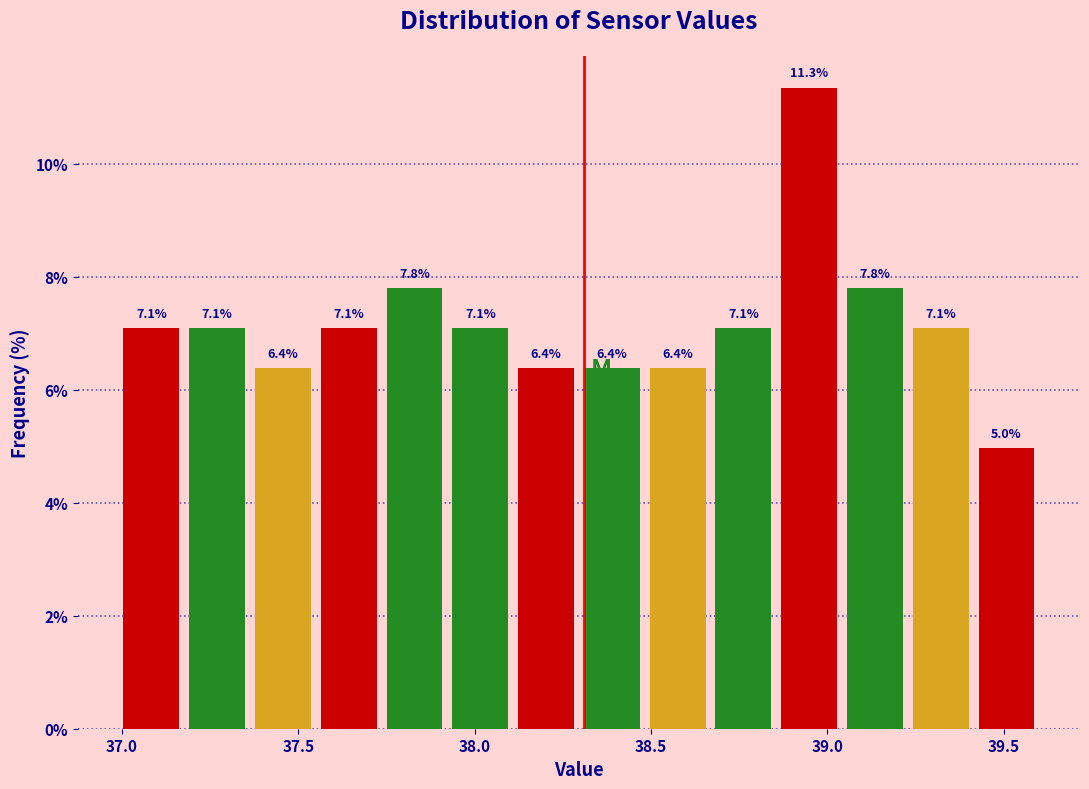

Read against the x-axis, roughly where is the centre of the tallest bar?

38.95